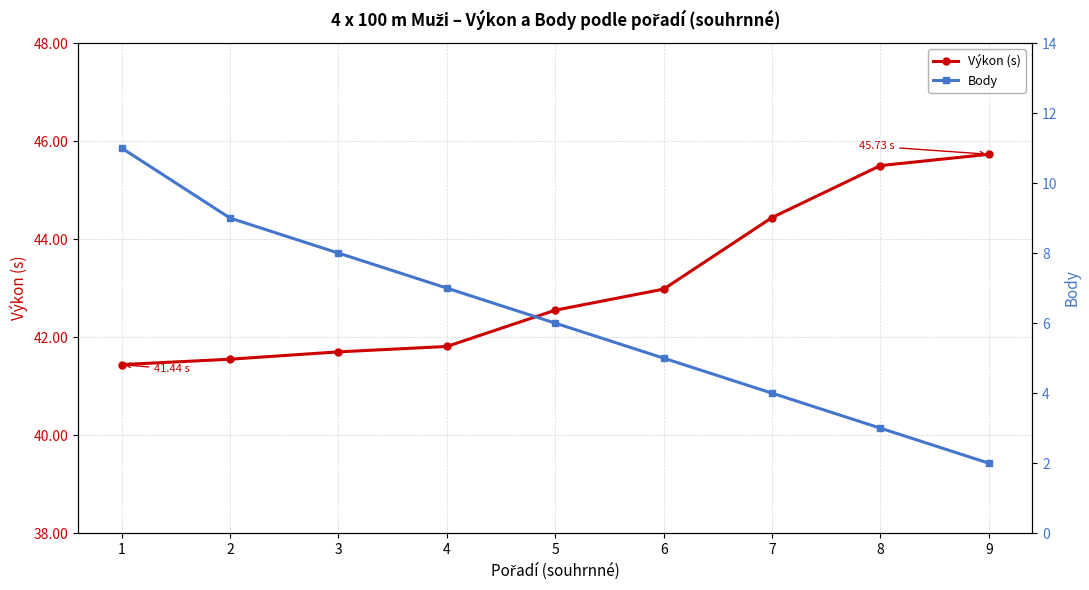

How many values in the Výkon (s) series exceed 42?

5